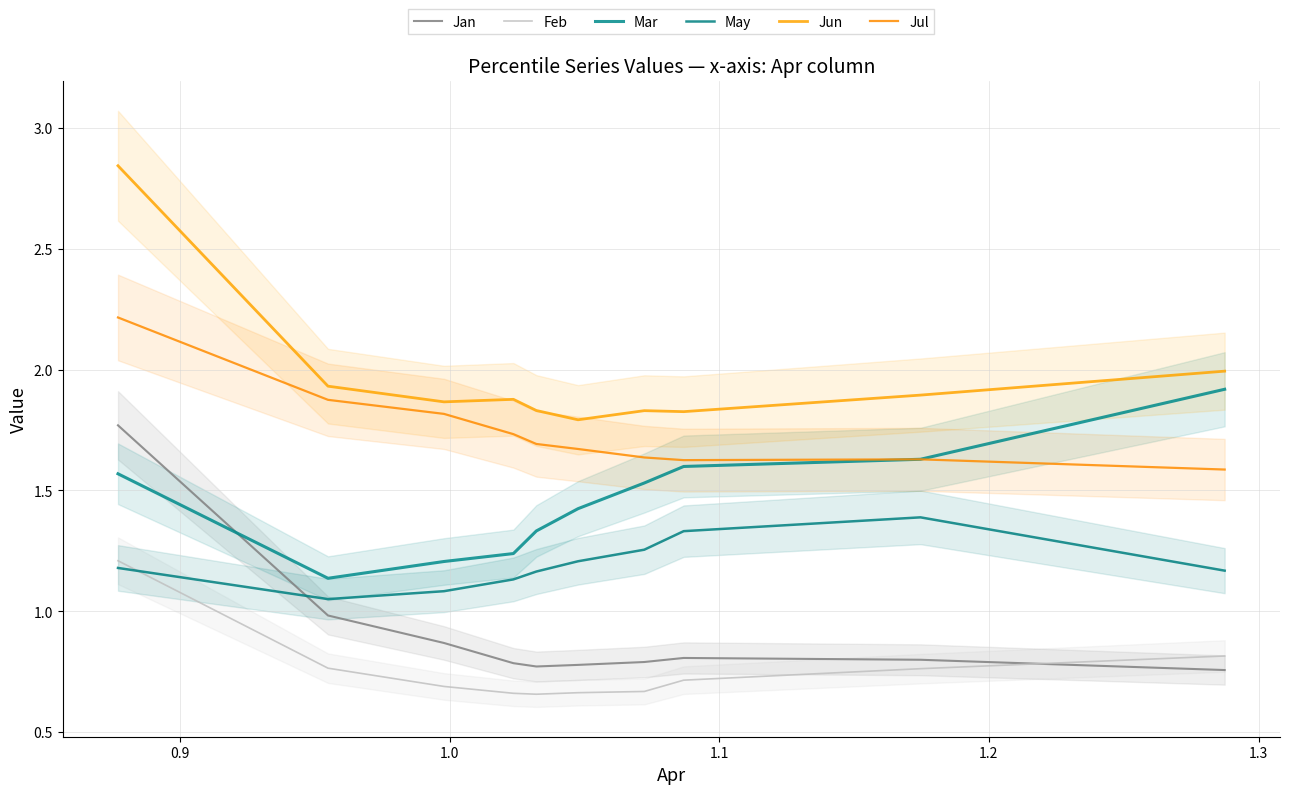

What is the average value of the Jul series?

1.7